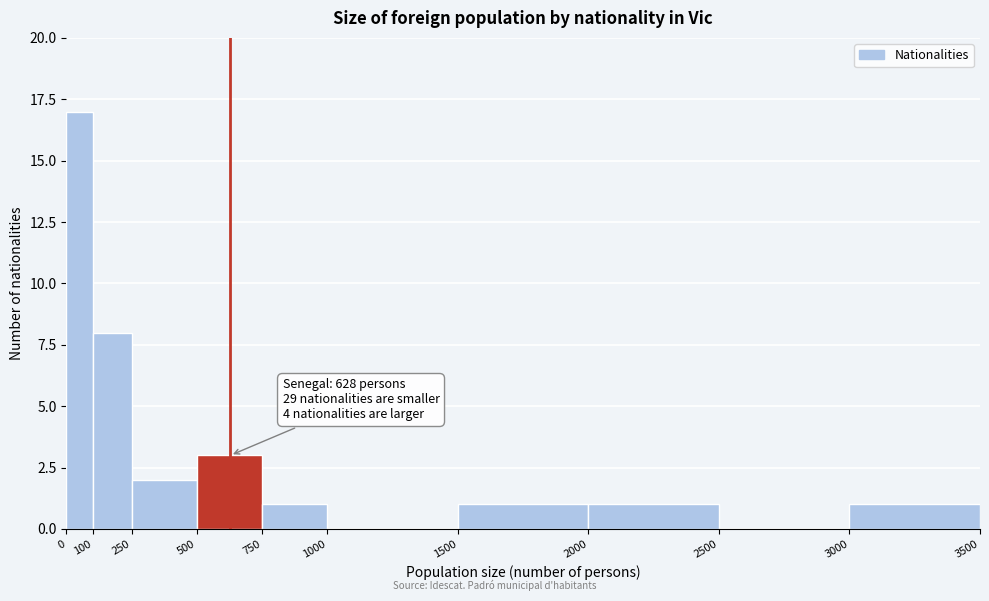

Which range on the x-axis has the tallest bar?

0 to 100